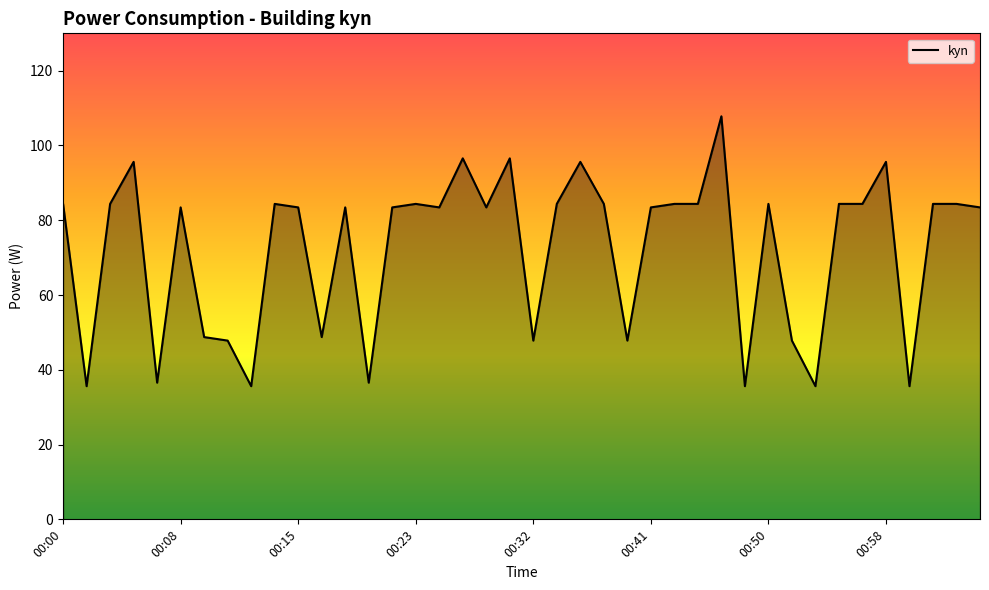

What is the greatest value displayed?

107.8